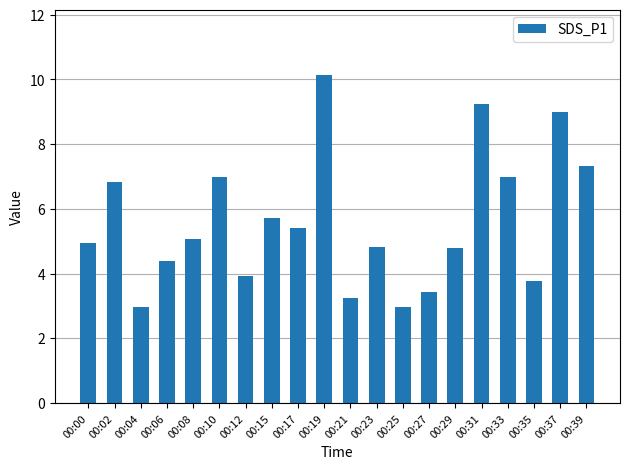

How many data points does each series have?

20